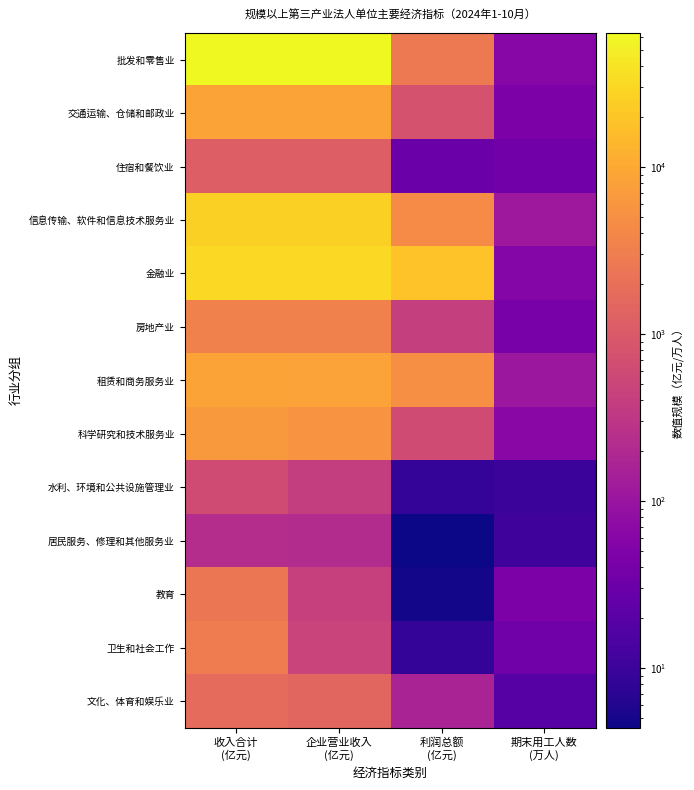

What is the total value across all series at 期末用工人数
(万人)?

654.2